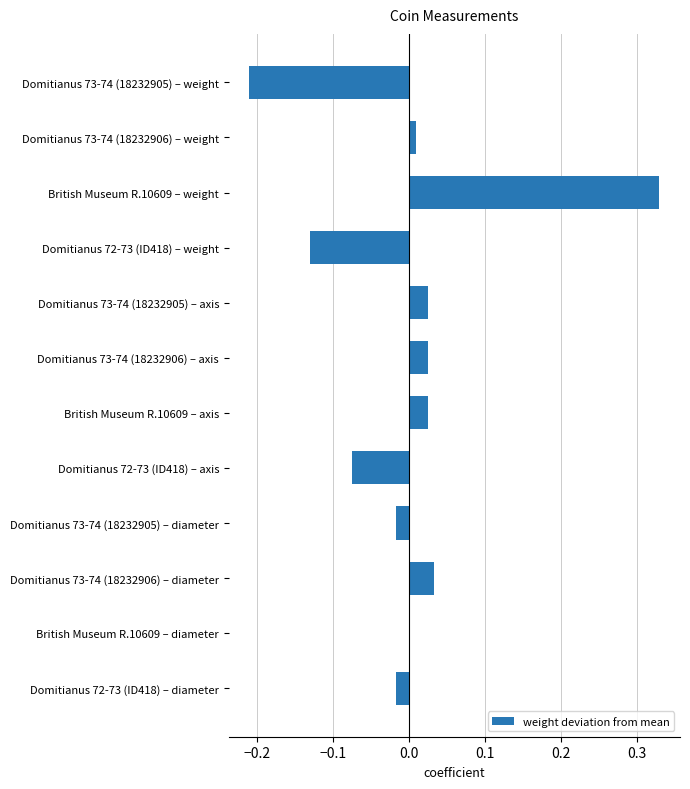

Between Domitianus 72-73 (ID418) – axis and Domitianus 73-74 (18232906) – diameter, which is larger?

Domitianus 73-74 (18232906) – diameter